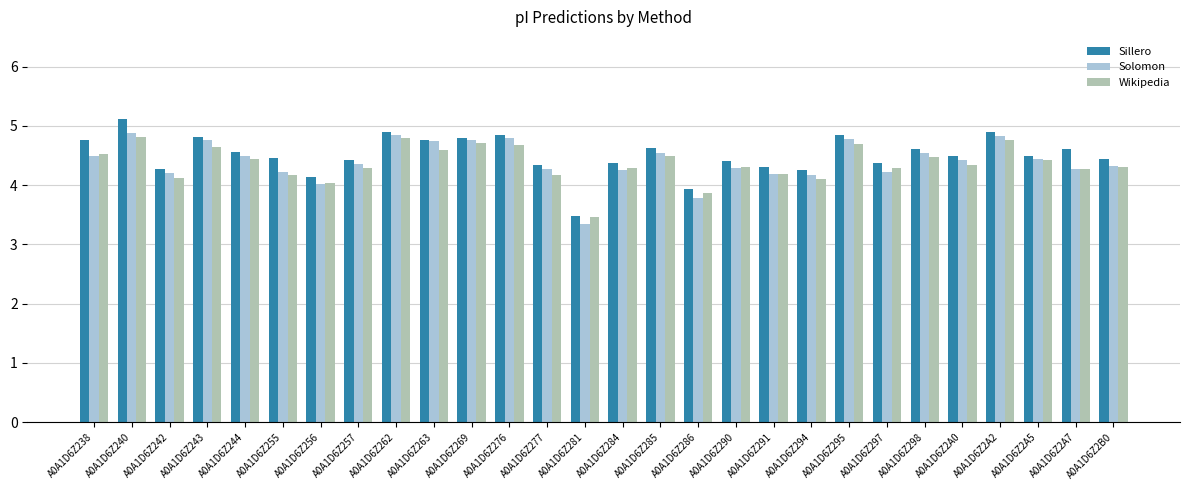

What is the maximum value for Wikipedia?

4.8